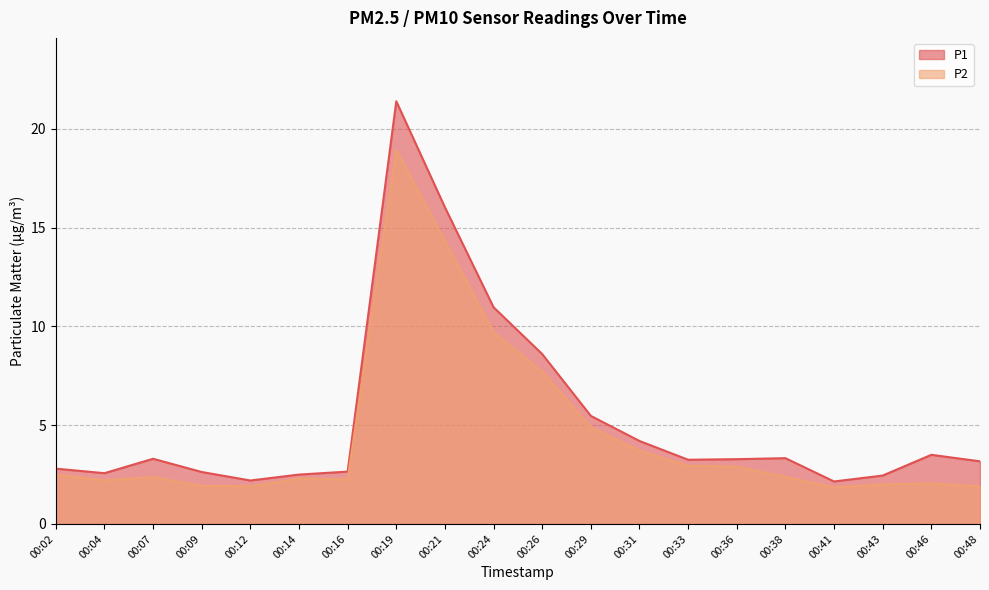

What is the sum of the P2 values at 00:21 and 00:43?

16.3